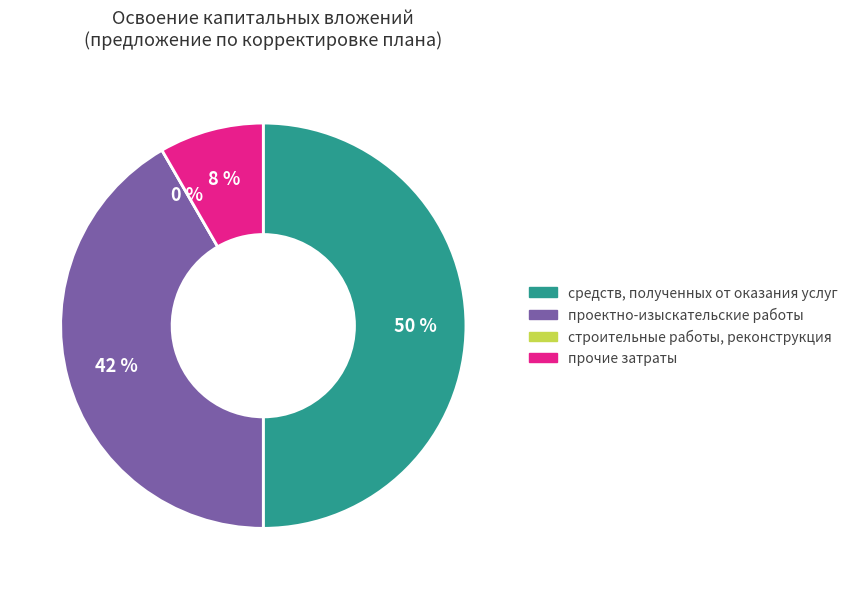

How many segments does this pie chart have?

4